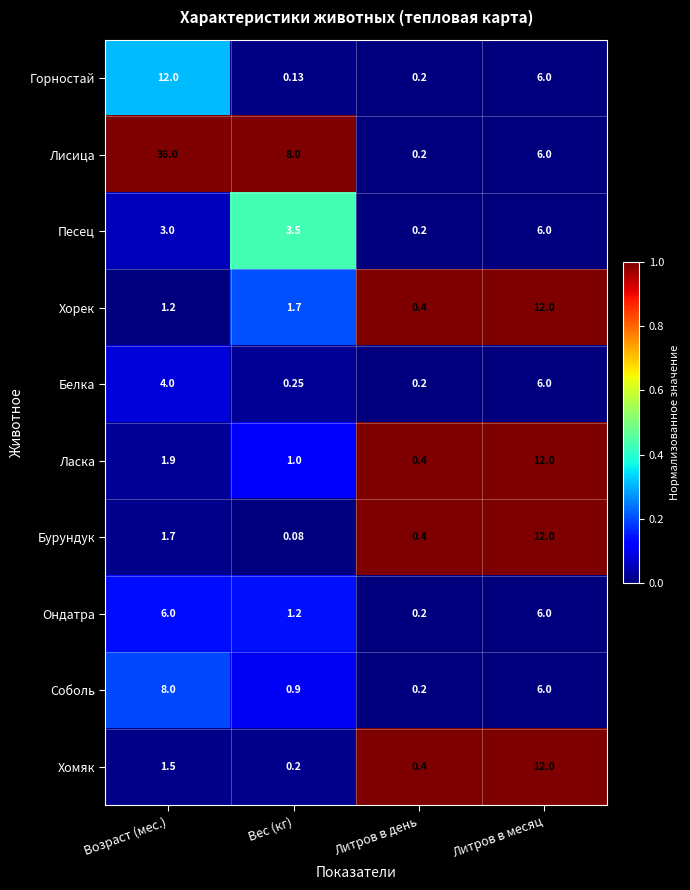

Which series has the largest total across all categories?

Лисица